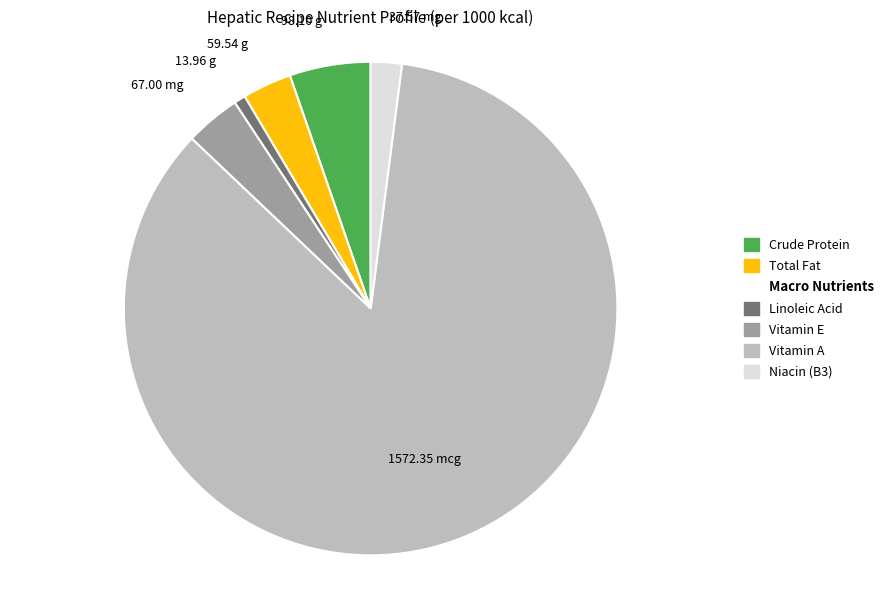

Does any single category account for the majority?

Yes